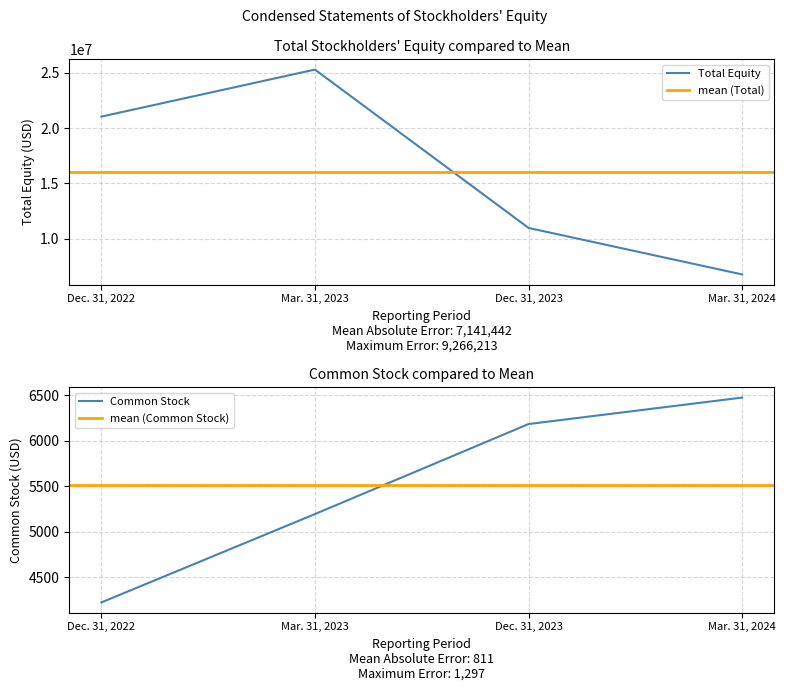

Is it true that Common Stock equals 4224 at Dec. 31, 2022?

True